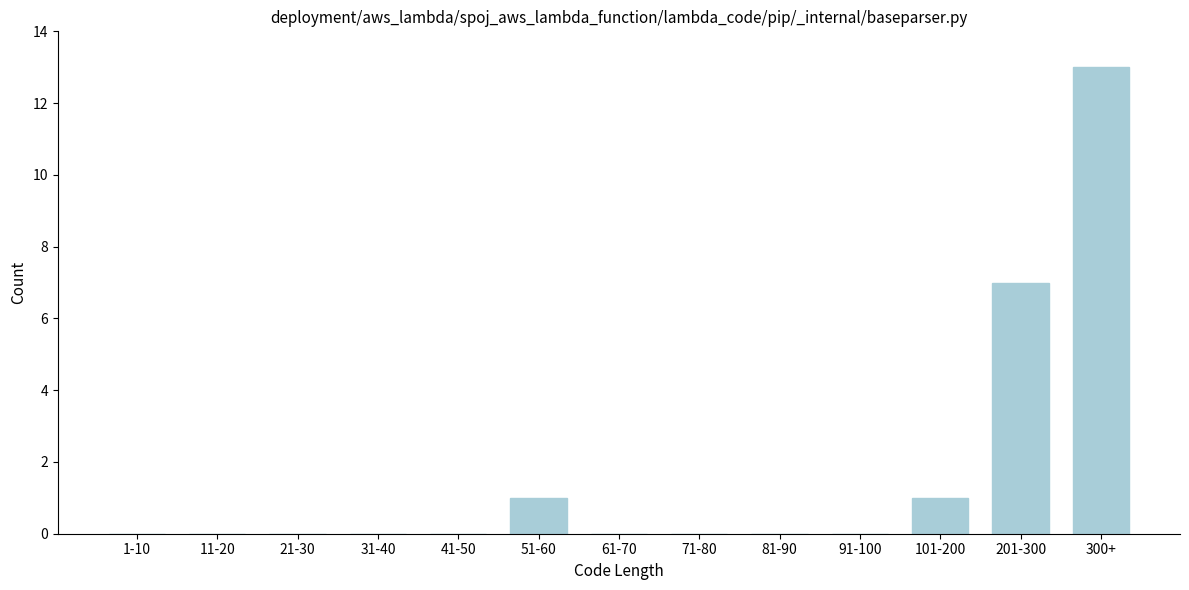

Reading left to right, list all the values displayed in this chart.

1-10=0	11-20=0	21-30=0	31-40=0	41-50=0	51-60=1	61-70=0	71-80=0	81-90=0	91-100=0	101-200=1	201-300=7	300+=13